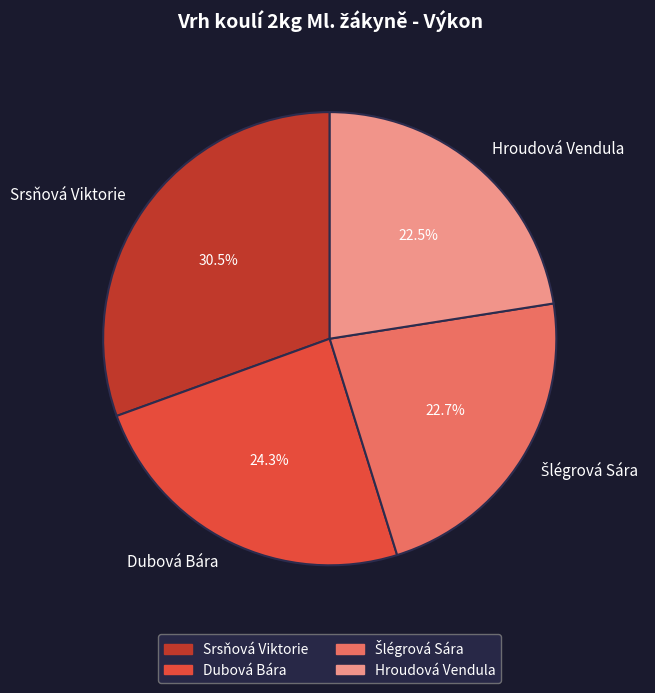

What is the largest slice in the pie chart?

Srsňová Viktorie